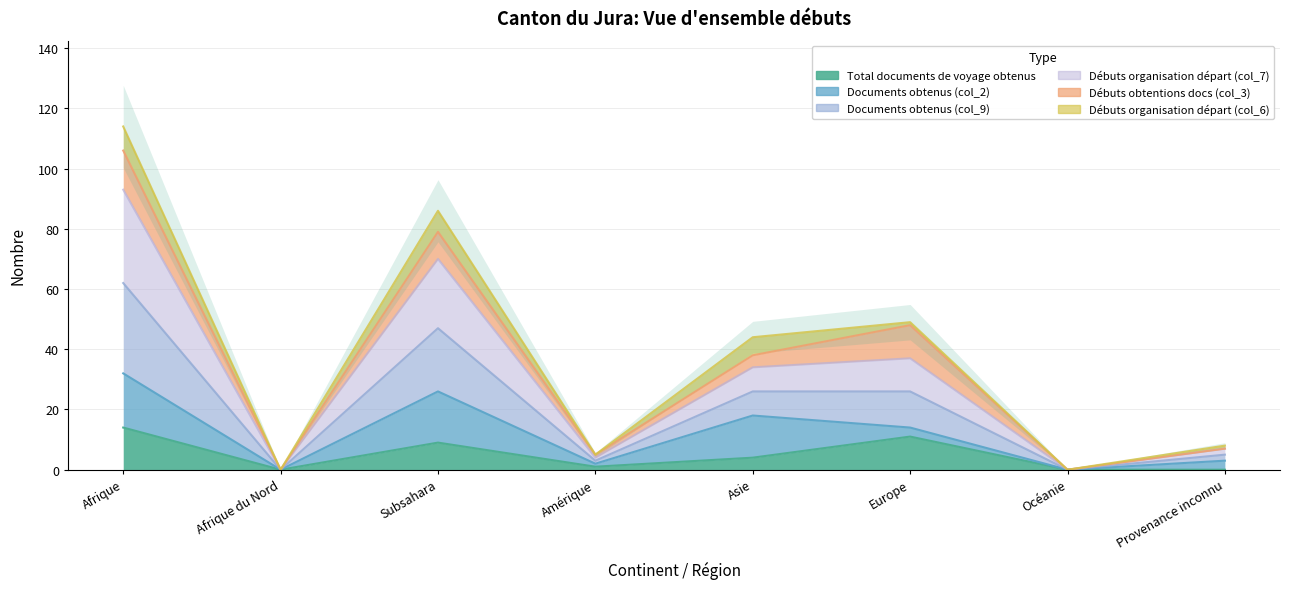

True or false: Documents obtenus (col_9) and Total documents de voyage obtenus intersect in this chart.

False